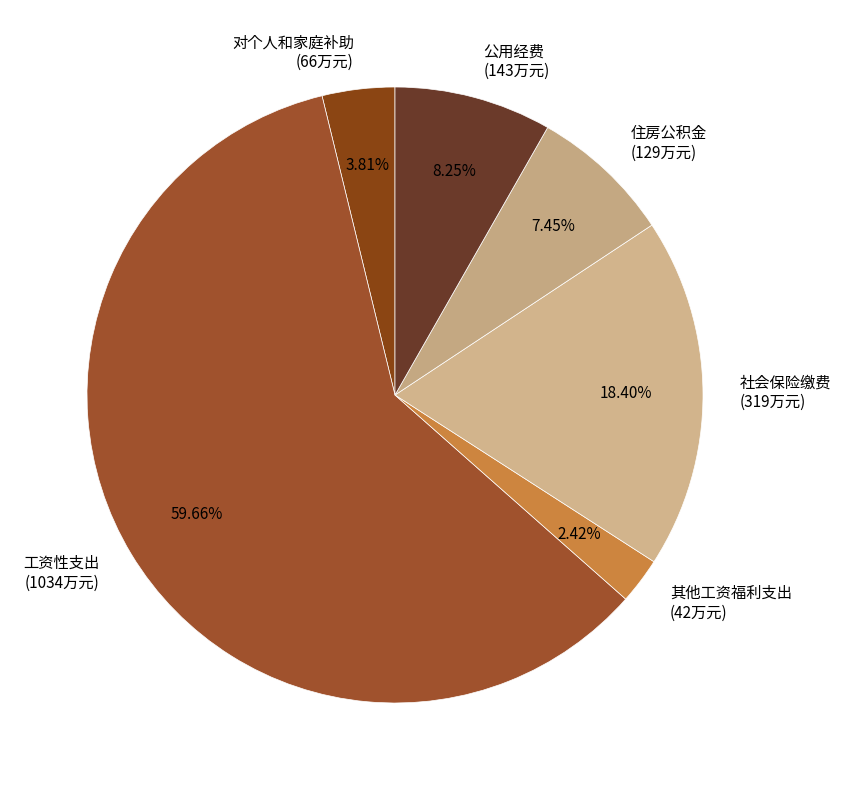

Is there a majority slice in this chart?

Yes